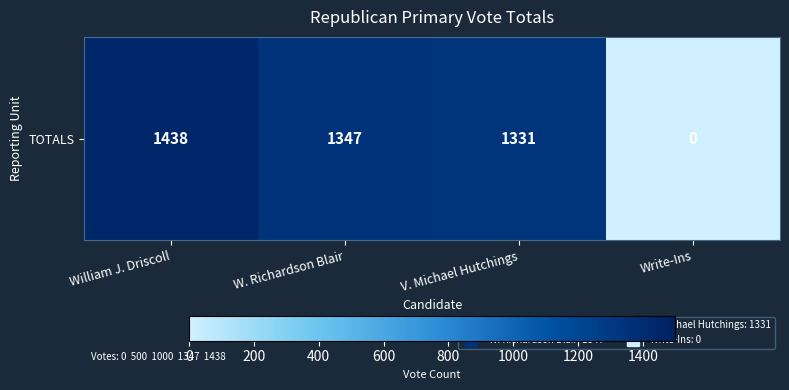

List the labels in order of value, largest first.

William J. Driscoll, W. Richardson Blair, V. Michael Hutchings, Write-Ins